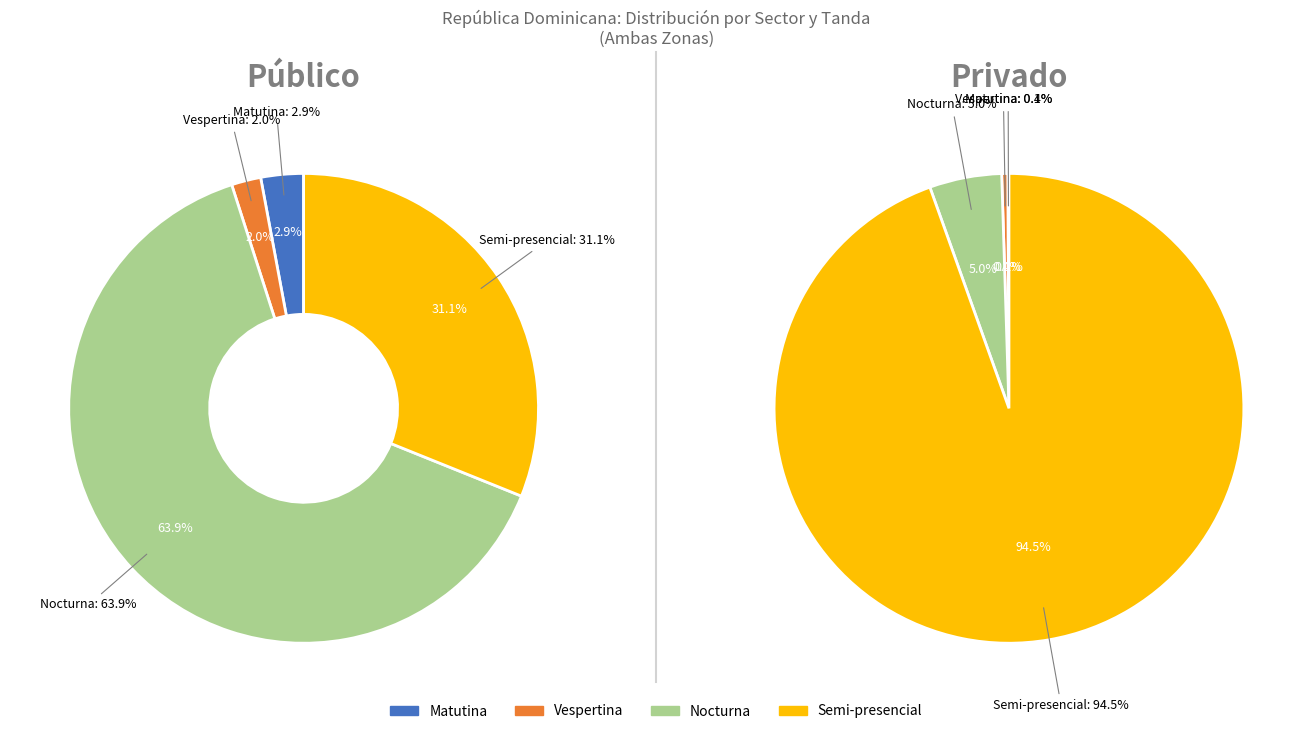

Combined, do Vespertina and Matutina account for over 50%?

No